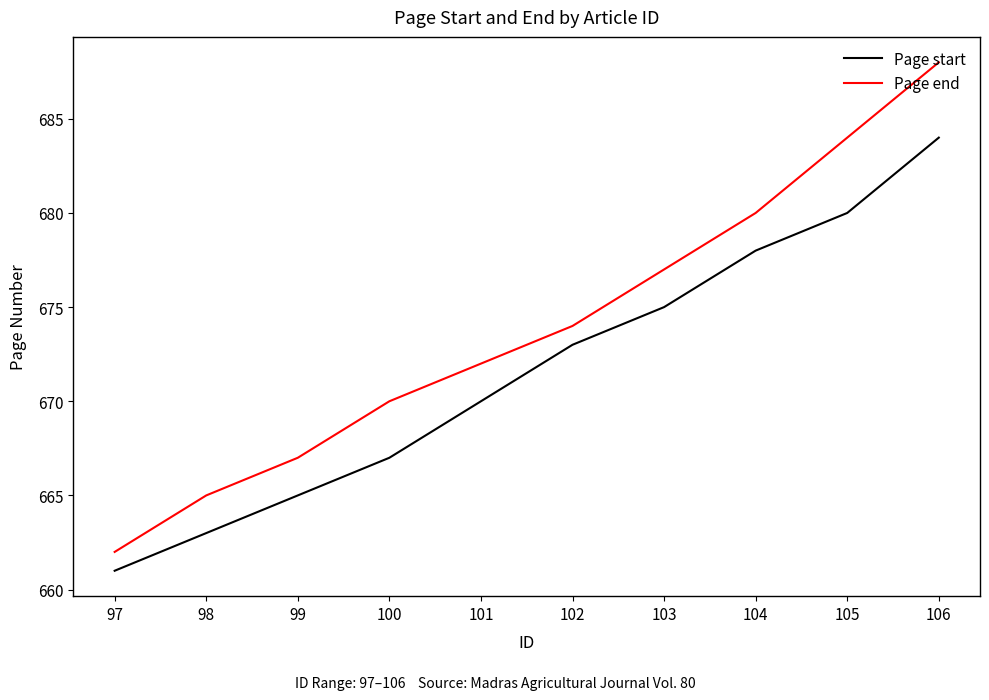

Reading left to right, extract all data points from this chart.

Page start: 97=661	98=663	99=665	100=667	101=670	102=673	103=675	104=678	105=680	106=684
Page end: 97=662	98=665	99=667	100=670	101=672	102=674	103=677	104=680	105=684	106=688